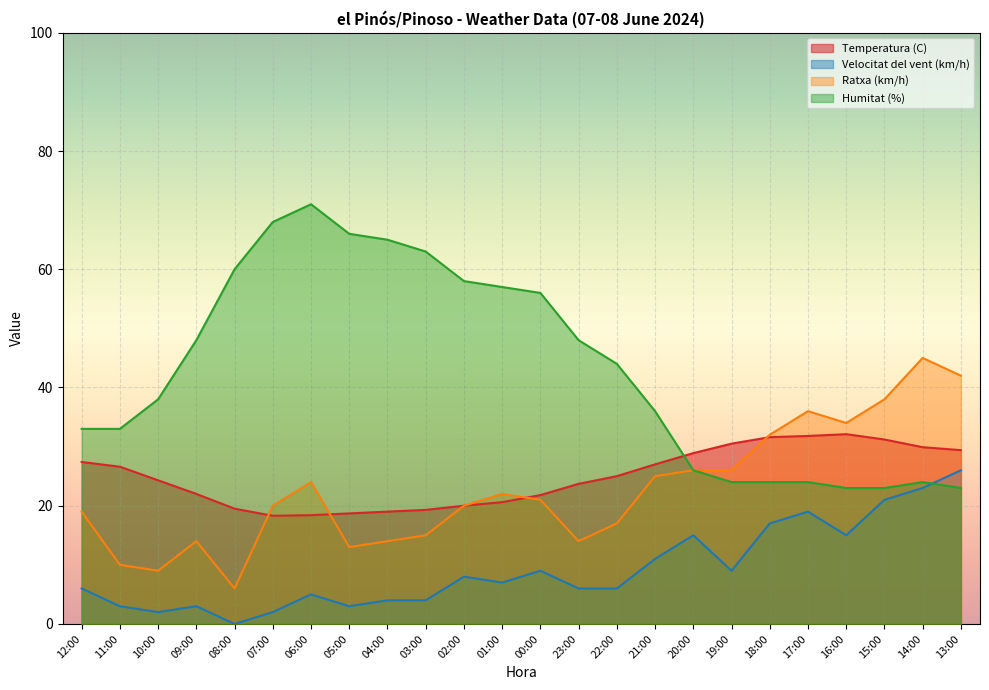

How many lines are shown in the chart?

4